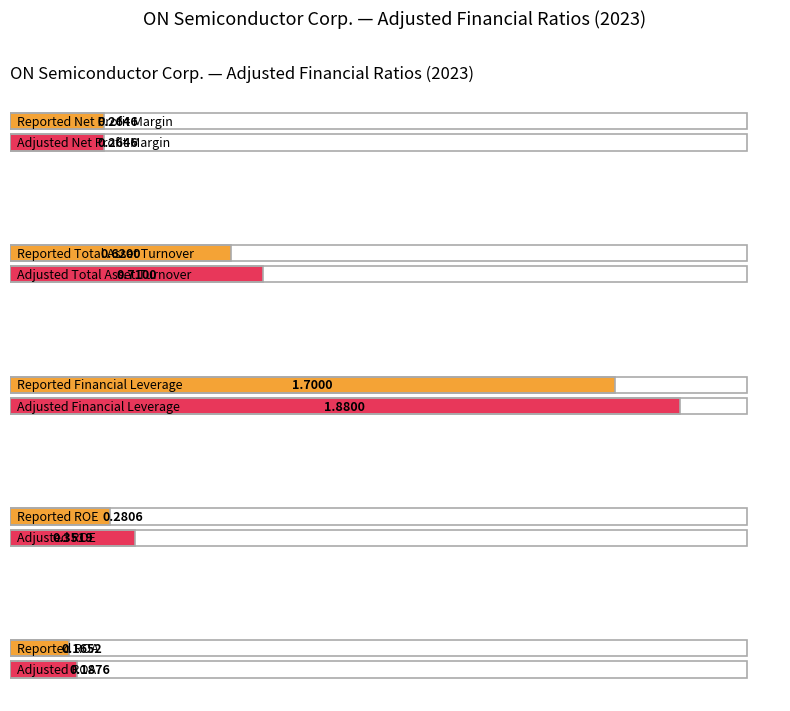

What position from the right is Net Profit Margin?

5